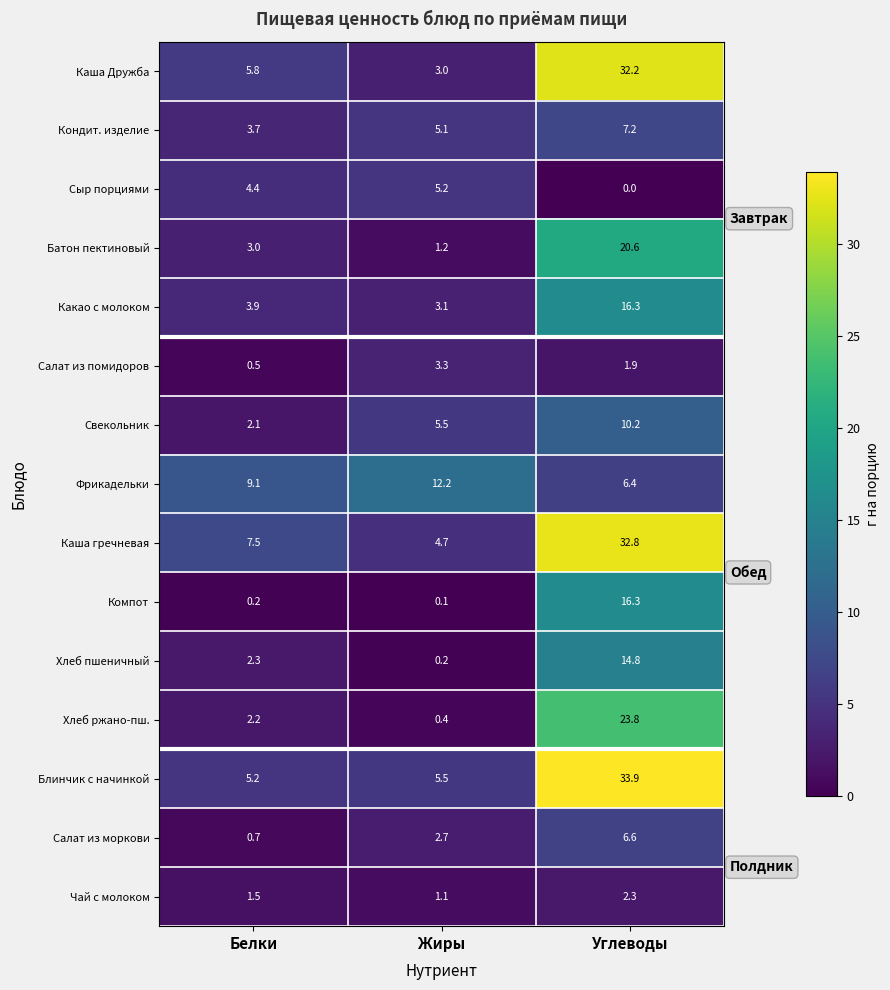

The Чай с молоком series shows 0.3 at Белки. True or false?

False